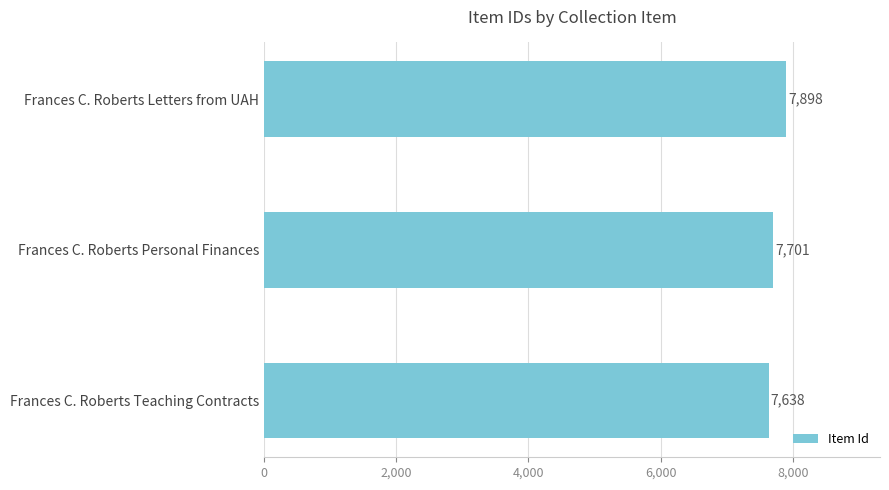

Reading top to bottom, extract all data points from this chart.

7898	7701	7638